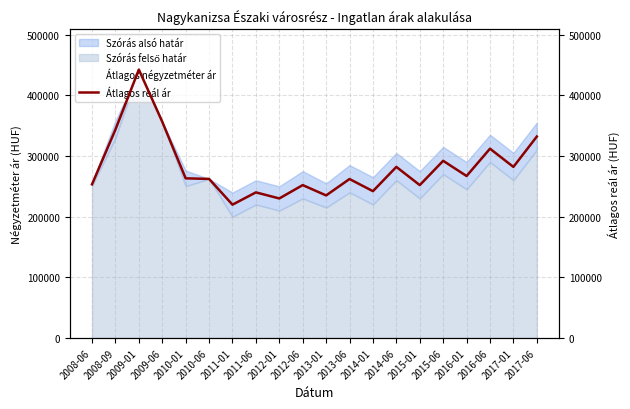

Reading left to right, list all the values displayed in this chart.

Átlagos négyzetméter ár: 135685	185387	240277	196975	150237	150012	127499	145000	138000	155000	143000	160000	148000	172000	155000	180000	163000	192000	172000	205000
Átlagos reál ár: 253273	343515	442389	356397	263131	262208	219758	240000	230000	252000	235000	262000	242000	282000	252000	292000	267000	312000	282000	332000